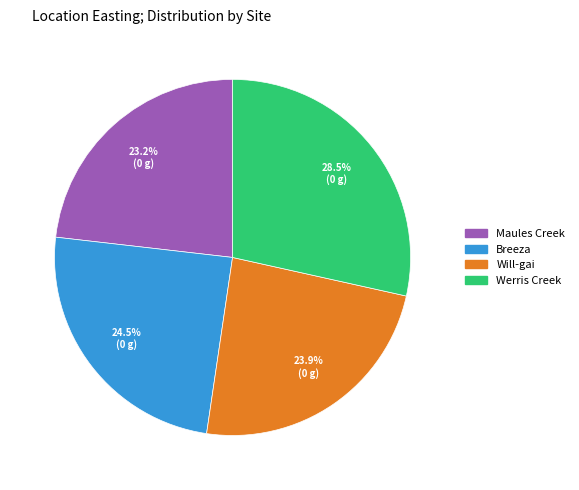

True or false: Werris Creek accounts for 17% of the total.

False